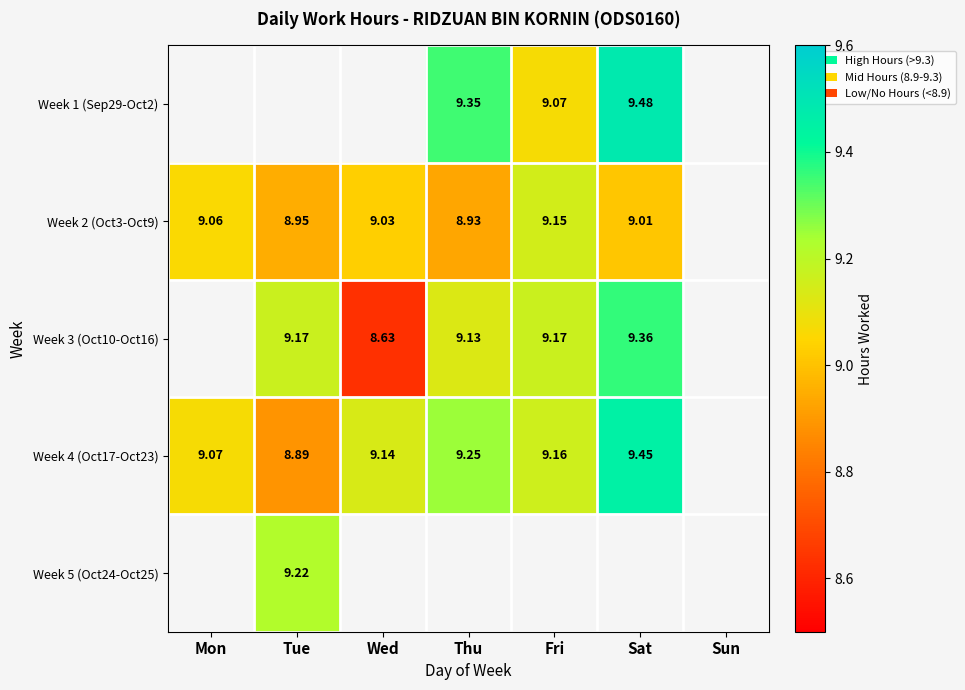

Is it true that Week 3 (Oct10-Oct16) equals 14.5 at Thu?

False